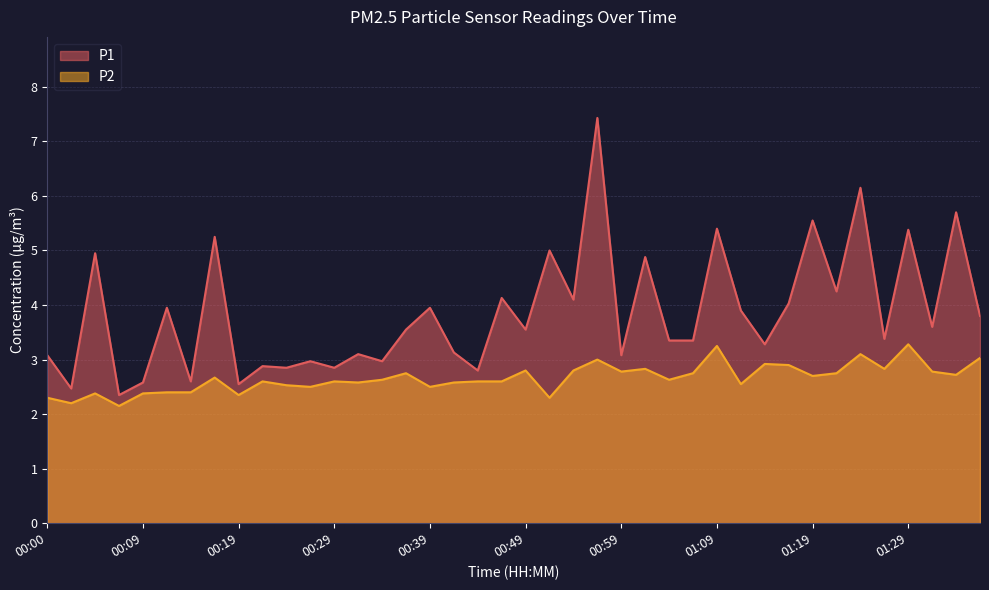

What is the difference between the maximum and minimum values in the P1 series?

5.1